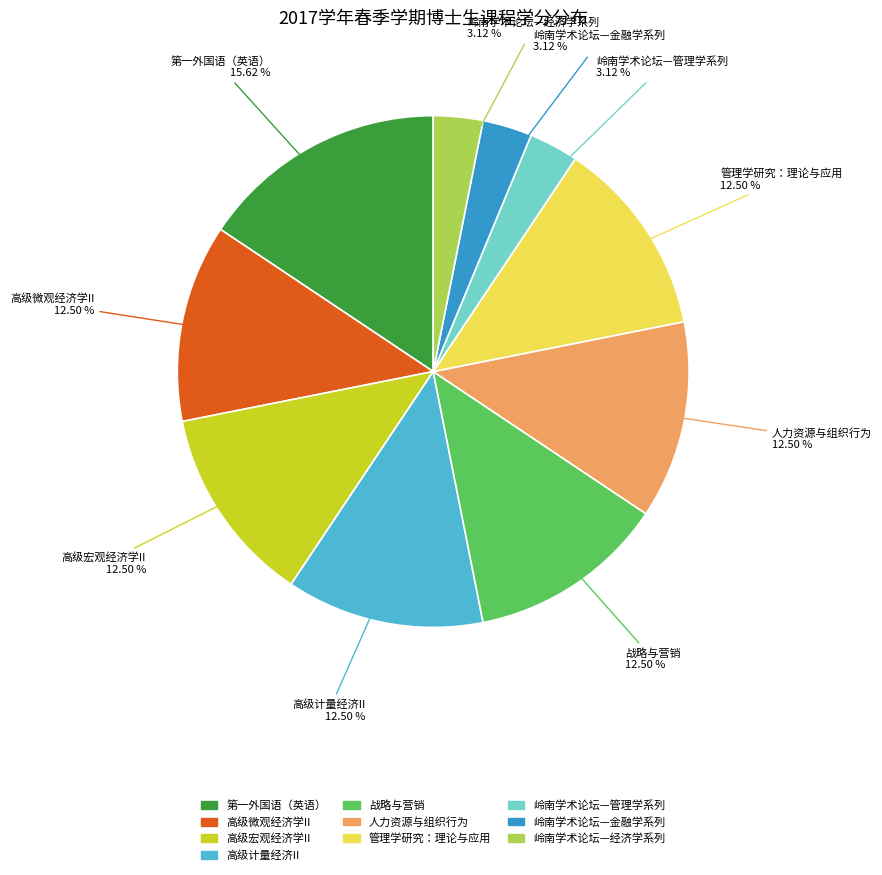

Is there a majority slice in this chart?

No